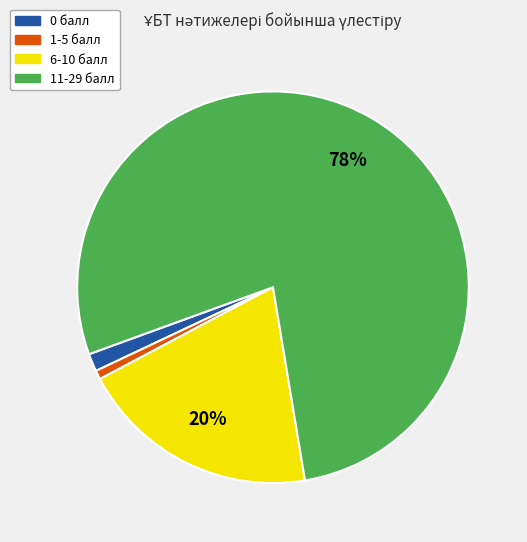

To the nearest percent, what is the average slice percentage?

25%